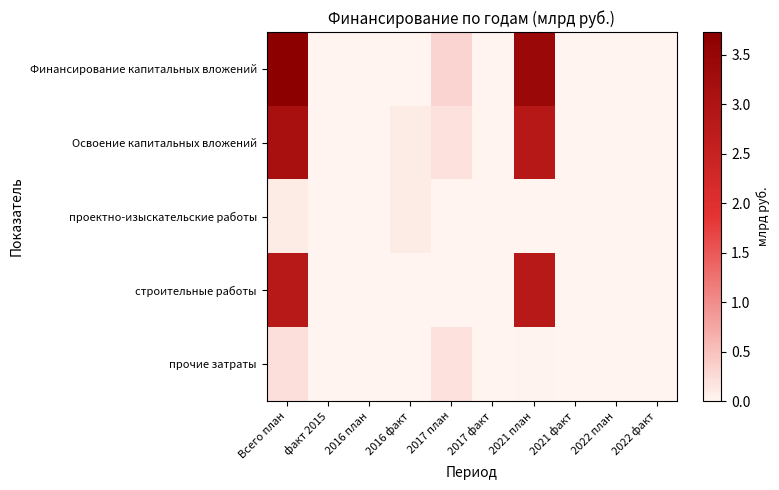

Reading left to right, list all the values displayed in this chart.

Финансирование капитальных вложений: Всего план=3.7	факт 2015=0.0	2016 план=0.0	2016 факт=0.0	2017 план=0.3	2017 факт=0.0	2021 план=3.4	2021 факт=0.0	2022 план=0.0	2022 факт=0.0
Освоение капитальных вложений: Всего план=3.1	факт 2015=0.0	2016 план=0.0	2016 факт=0.1	2017 план=0.2	2017 факт=0.0	2021 план=2.8	2021 факт=0.0	2022 план=0.0	2022 факт=0.0
проектно-изыскательские работы: Всего план=0.1	факт 2015=0.0	2016 план=0.0	2016 факт=0.1	2017 план=0.0	2017 факт=0.0	2021 план=0.0	2021 факт=0.0	2022 план=0.0	2022 факт=0.0
строительные работы: Всего план=2.8	факт 2015=0.0	2016 план=0.0	2016 факт=0.0	2017 план=0.0	2017 факт=0.0	2021 план=2.8	2021 факт=0.0	2022 план=0.0	2022 факт=0.0
прочие затраты: Всего план=0.2	факт 2015=0.0	2016 план=0.0	2016 факт=0.0	2017 план=0.2	2017 факт=0.0	2021 план=0.0	2021 факт=0.0	2022 план=0.0	2022 факт=0.0